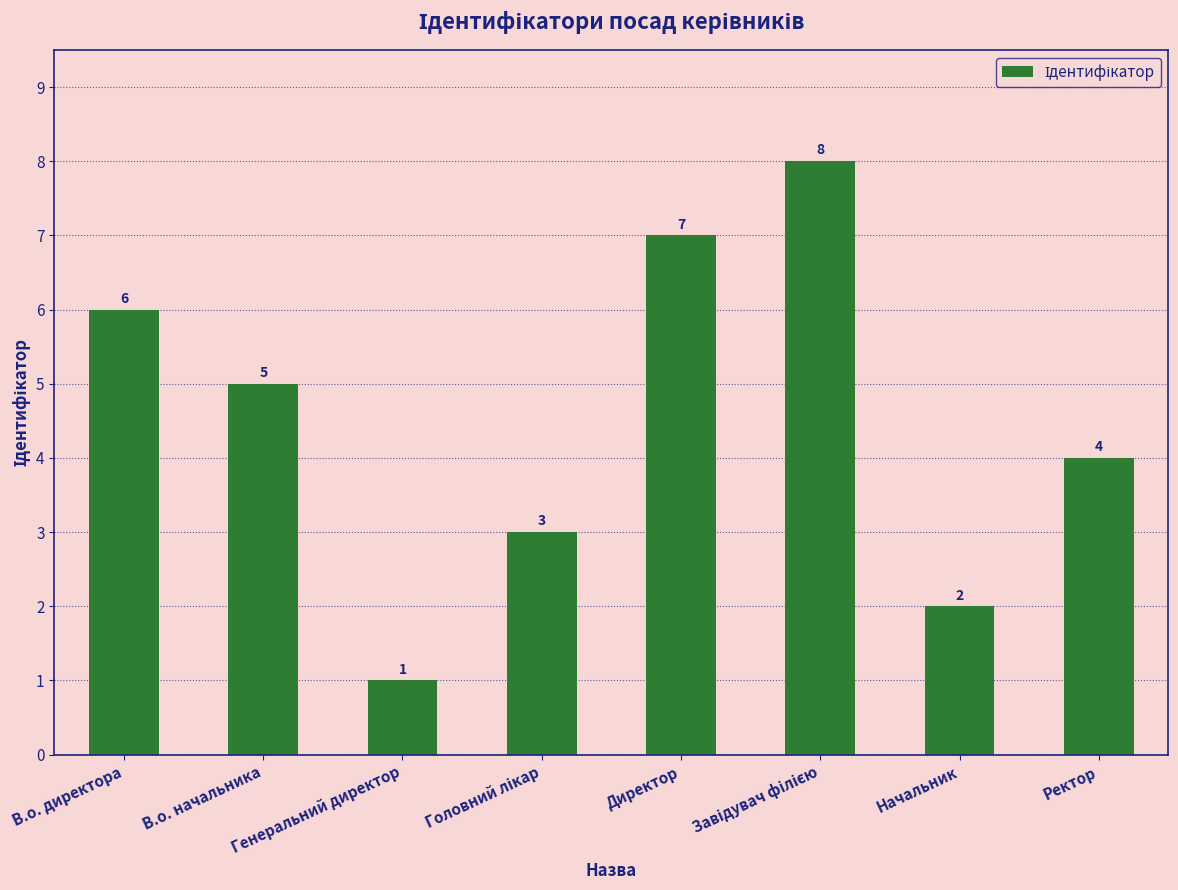

Reading right to left, what are all the values shown in this chart?

4	2	8	7	3	1	5	6